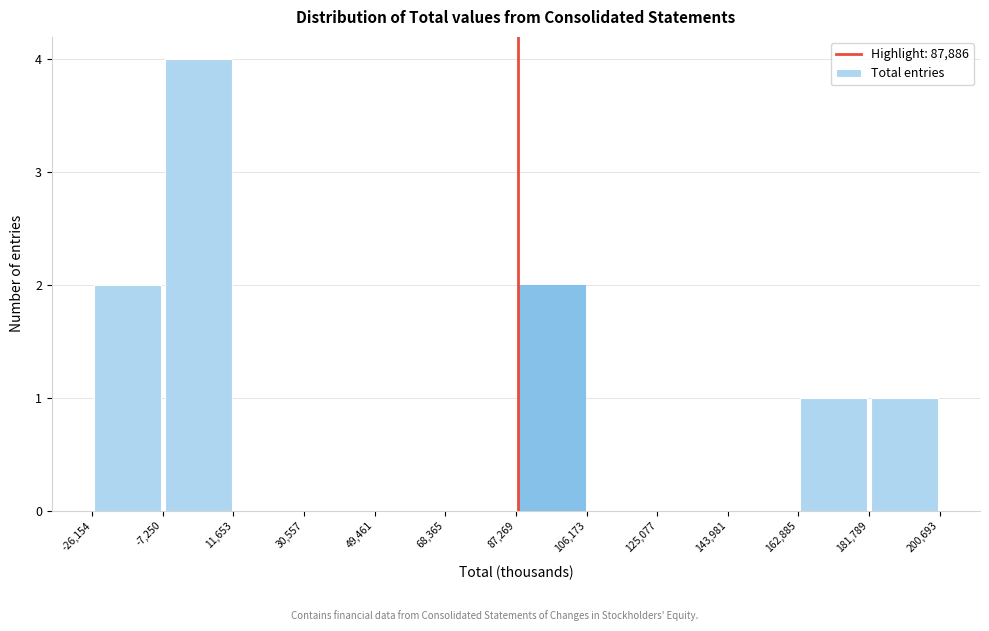

Reading left to right, transcribe this chart: for each bar, give the range it covers on the x-axis and its height. The values are not printed on the chart, so give them approximately, as read against the axis.

-26,154 to -7,250: 2
-7,250 to 11,653: 4
11,653 to 30,557: 0
30,557 to 49,461: 0
49,461 to 68,365: 0
68,365 to 87,269: 0
87,269 to 106,173: 2
106,173 to 125,077: 0
125,077 to 143,981: 0
143,981 to 162,885: 0
162,885 to 181,789: 1
181,789 to 200,693: 1